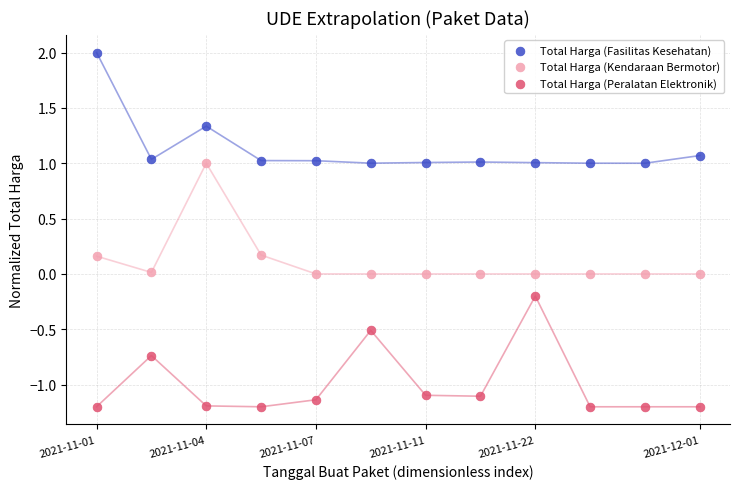

Which series contains the highest Y value?

Total Harga (Fasilitas Kesehatan)